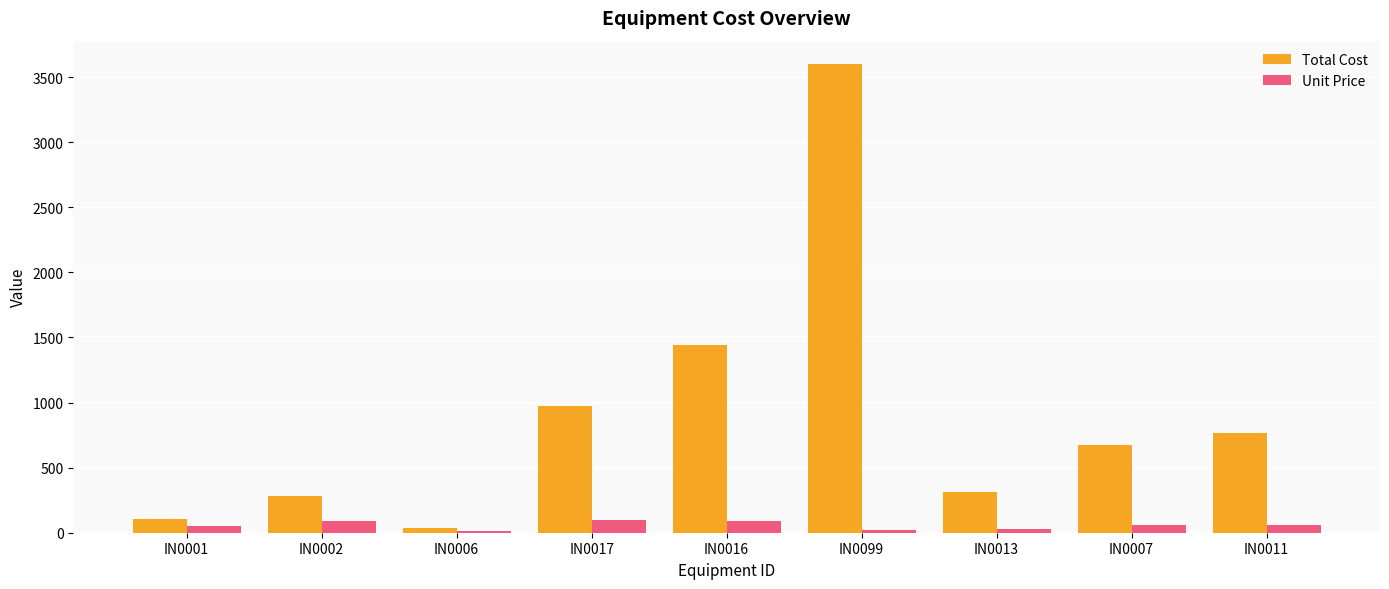

What is the sum of all Total Cost values?

8175